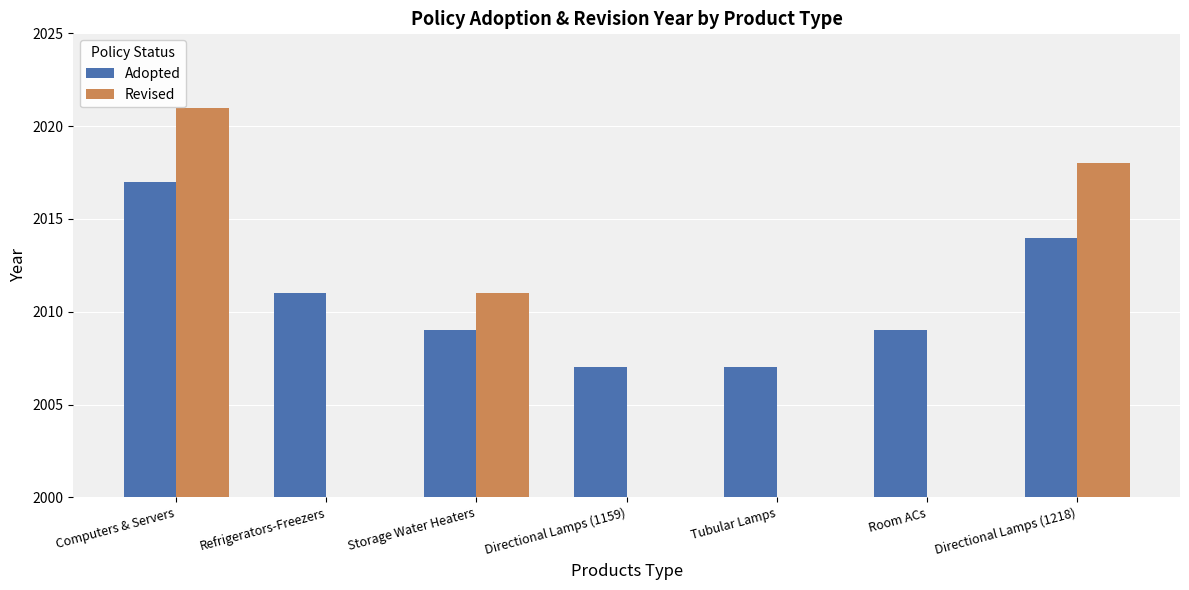

Reading right to left, what are all the values shown in this chart?

Adopted: 2014	2009	2007	2007	2009	2011	2017
Revised: 2018	0	0	0	2011	0	2021